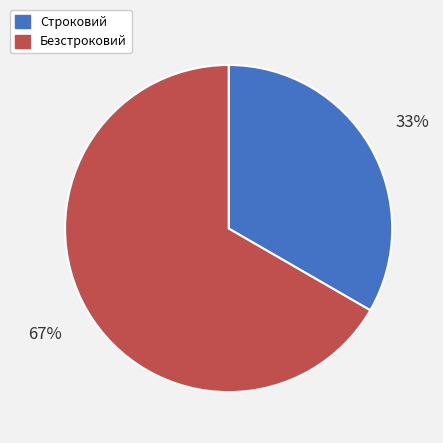

Approximately how many times larger is the value at Строковий compared to Безстроковий?

0.5